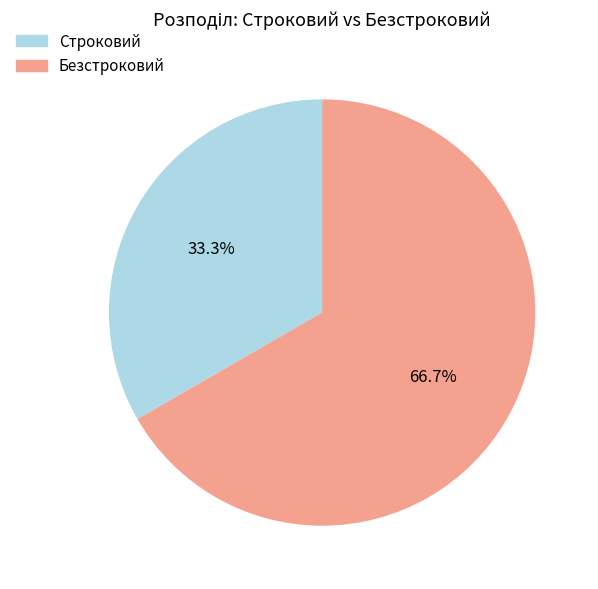

Which has a higher value, Безстроковий or Строковий?

Безстроковий